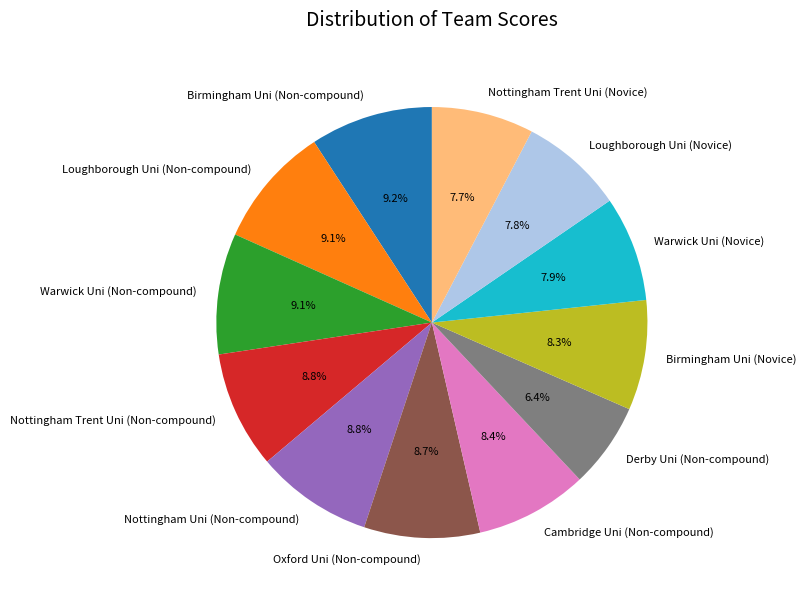

Which slice is the smallest?

Derby Uni (Non-compound)